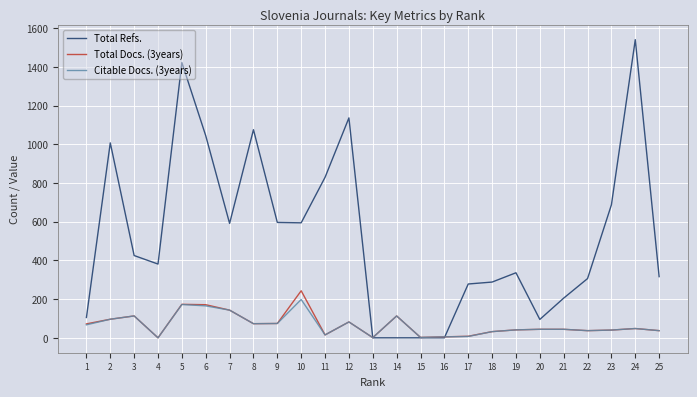

Which category has the highest value in the Total Docs. (3years) series?

10